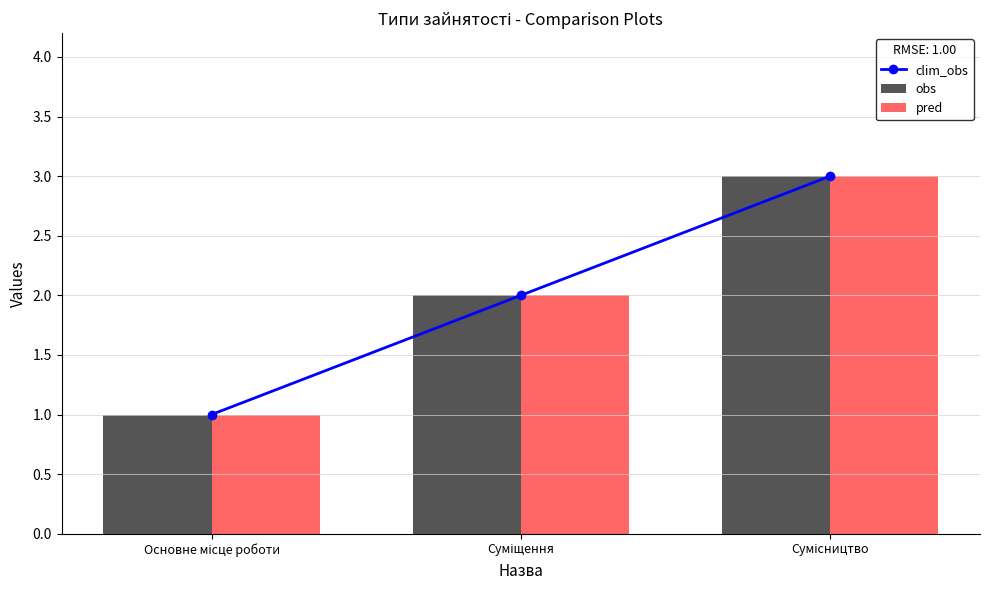

Is it true that pred equals 2 at Основне місце роботи?

False